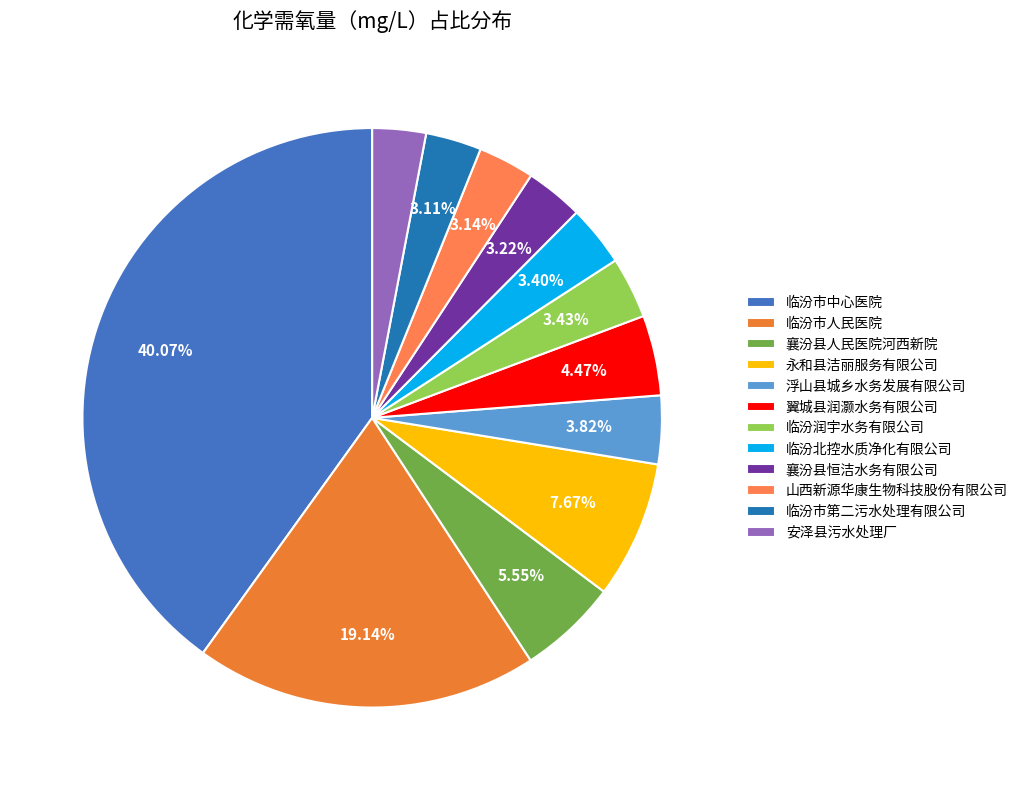

What percentage is the 临汾市中心医院 slice, to the nearest percent?

40%